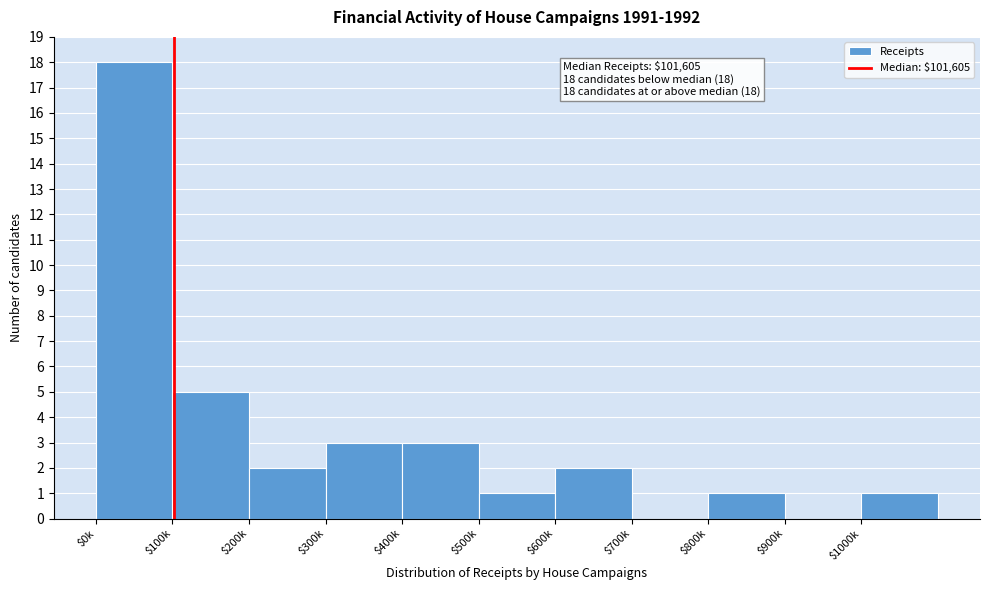

What is the maximum value shown in the chart?

18